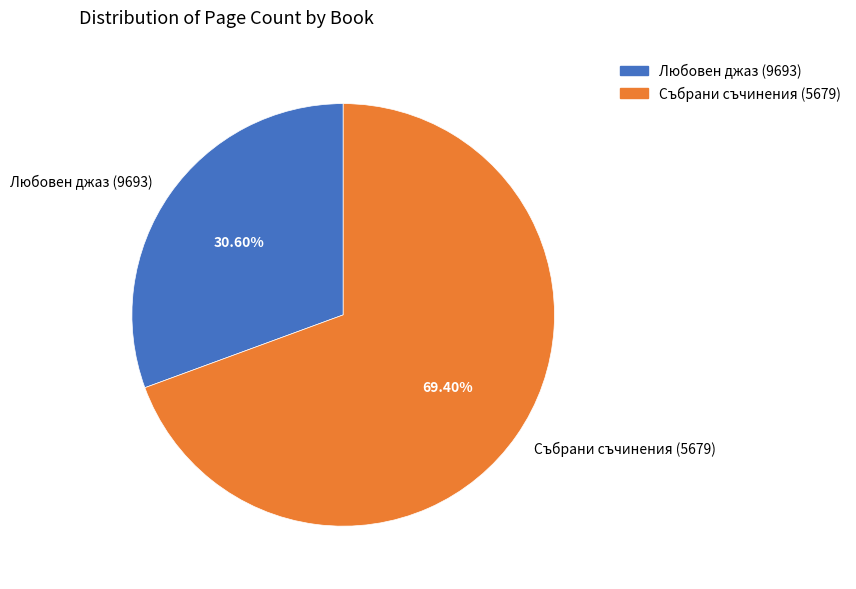

How many slices are in this pie chart?

2